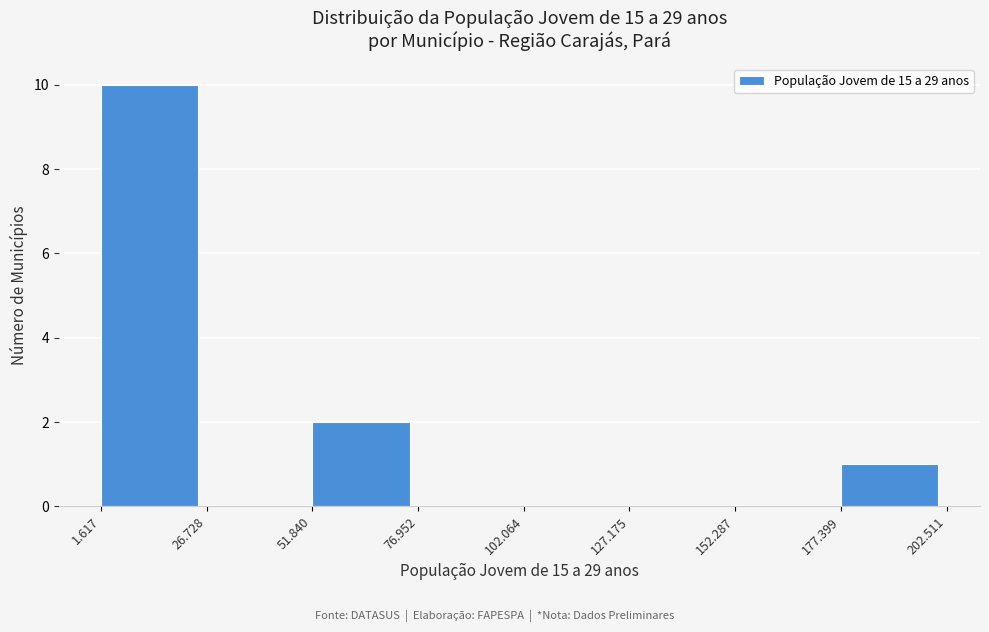

Reading left to right, transcribe all the data shown in this chart.

1.617=10	26.728=0	51.840=2	76.952=0	102.064=0	127.175=0	152.287=0	177.399=1